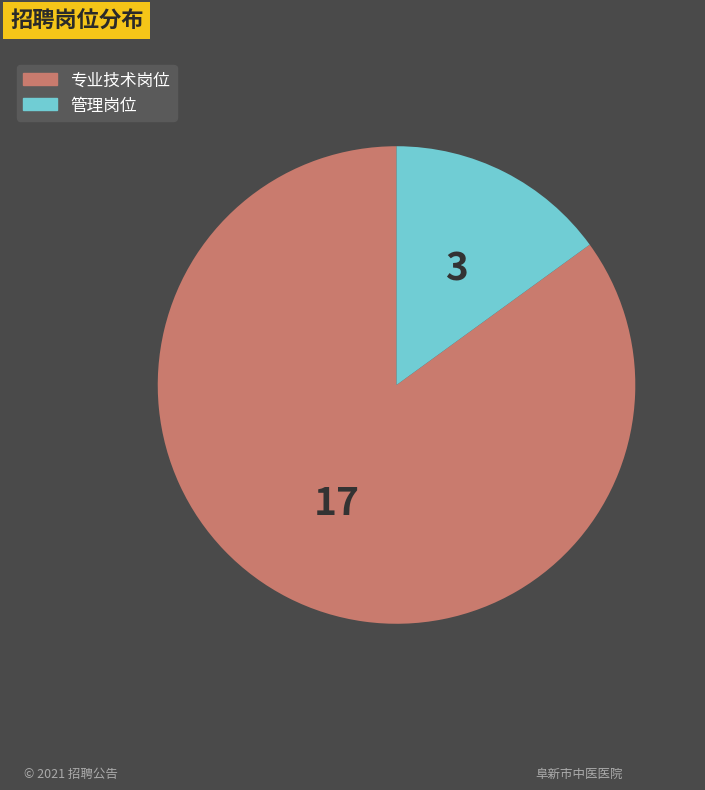

What is the smallest slice in the pie chart?

管理岗位